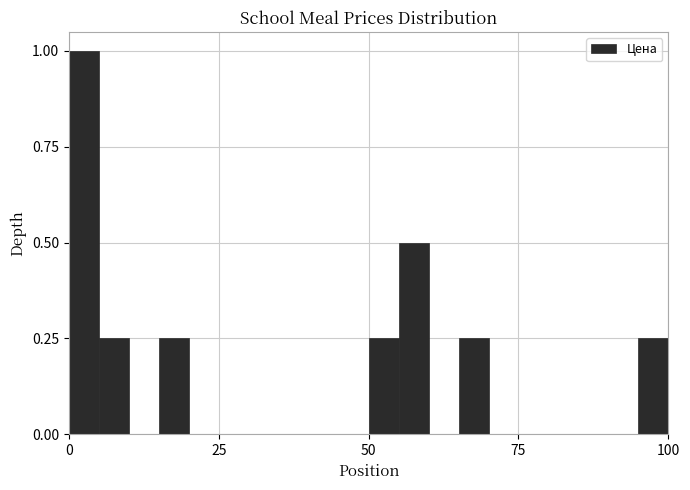

Read against the x-axis, roughly where is the centre of the tallest bar?

5